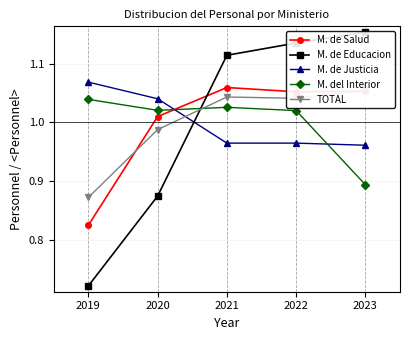

Which series changed the most between 2019 and 2023?

M. de Educacion